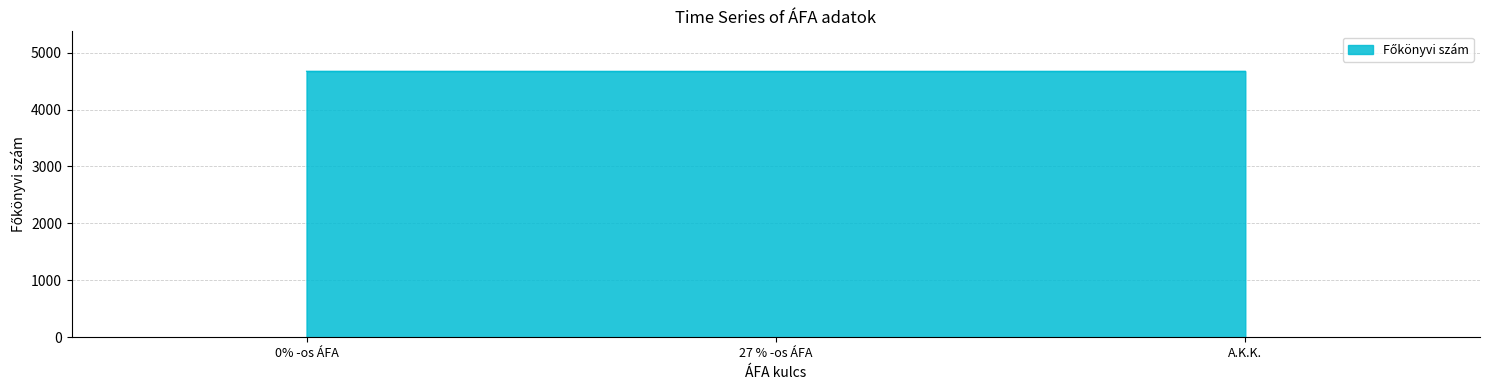

What is the ratio of the value at 0% -os ÁFA to the value at A.K.K.?

1.0